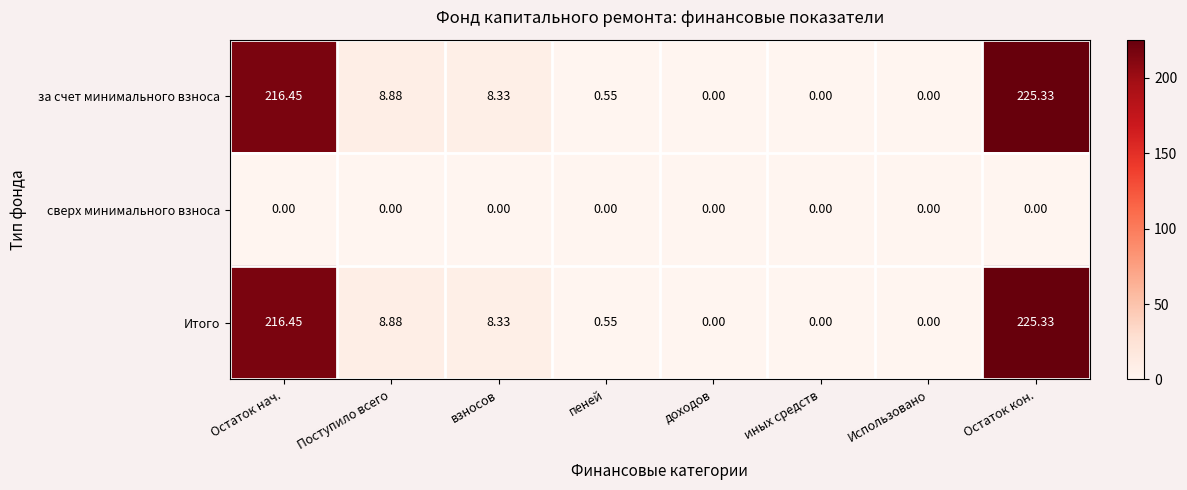

At which category is the sum across all series the highest?

Остаток кон.